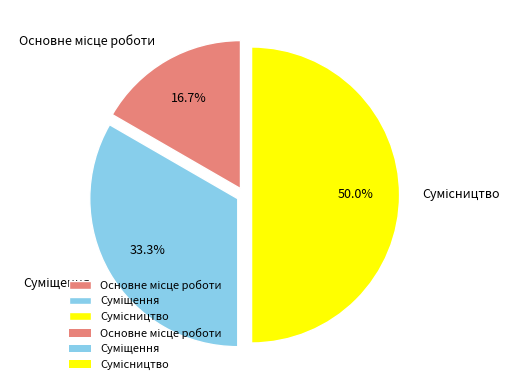

Which category has the biggest portion of the pie?

Сумісництво